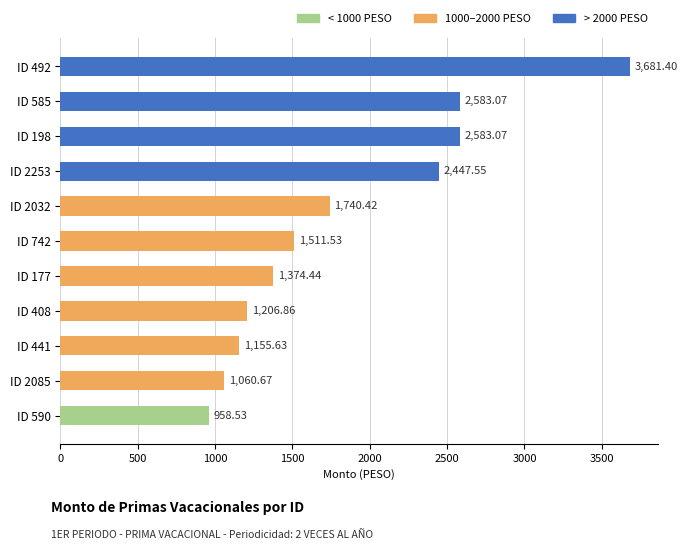

Between ID 585 and ID 2253, which is larger?

ID 585